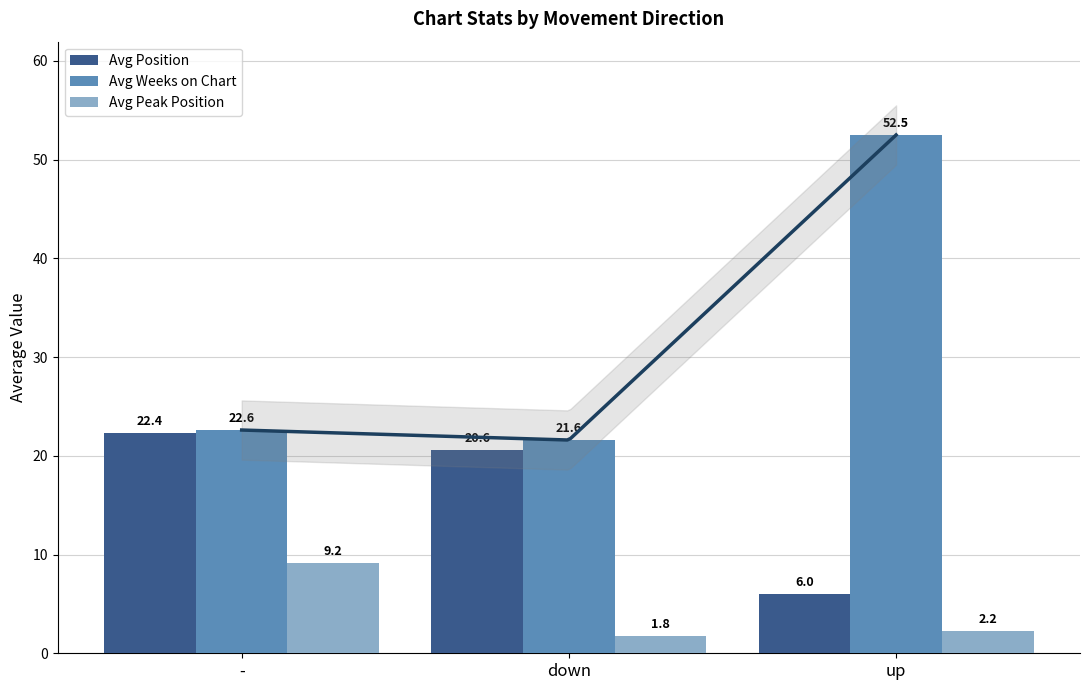

What is the value of the Avg Peak Position bar at the 3rd from the left?

2.2